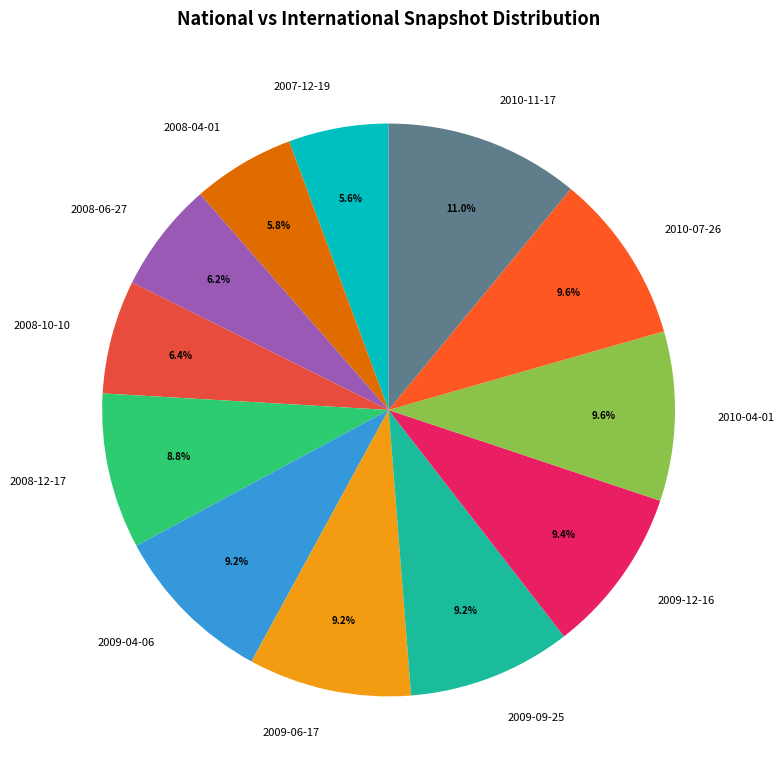

Is there any slice that represents more than half of the pie?

No